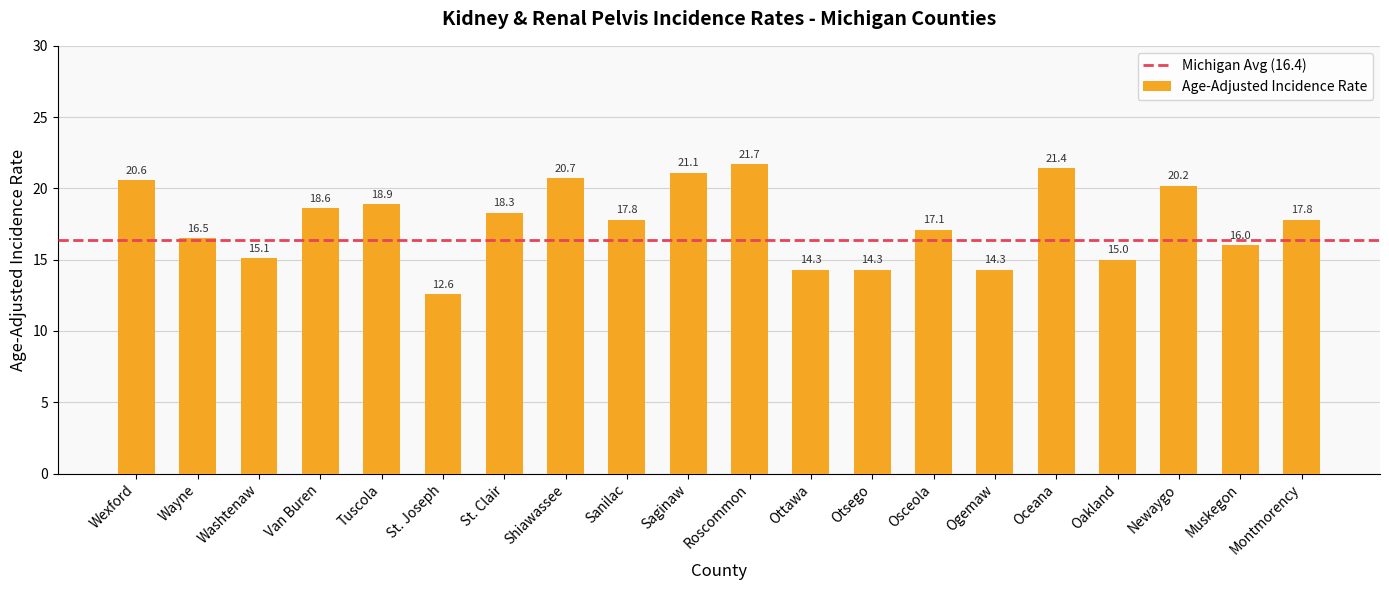

Does the chart contain stacked bars?

No